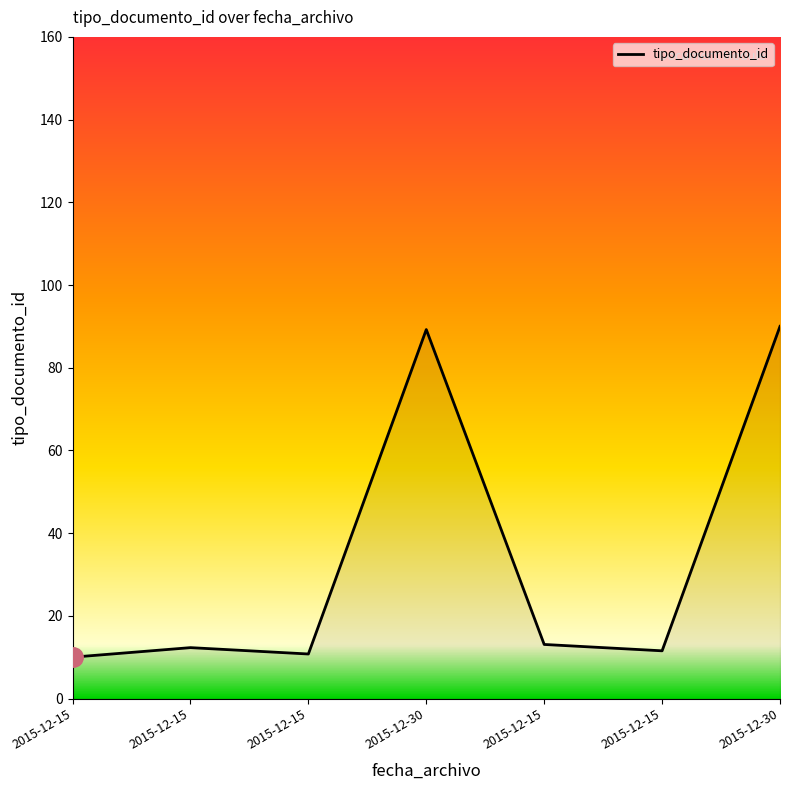

How many points are lower than both their immediate neighbors (excluding endpoints)?

2